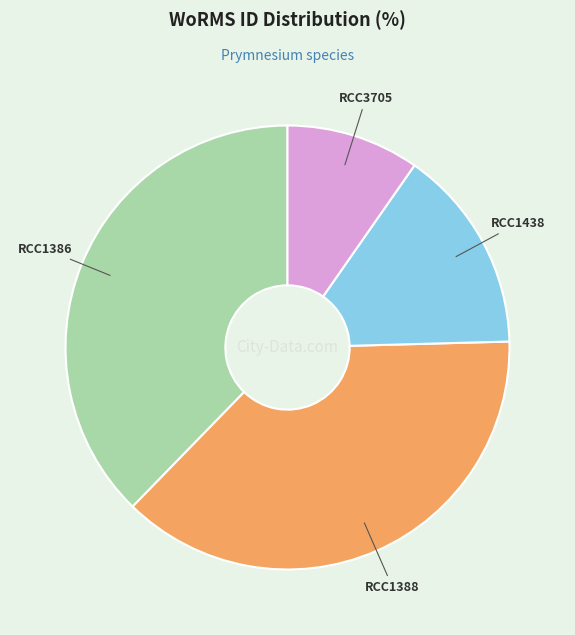

Combined, do RCC1438 and RCC1388 account for over 50%?

Yes